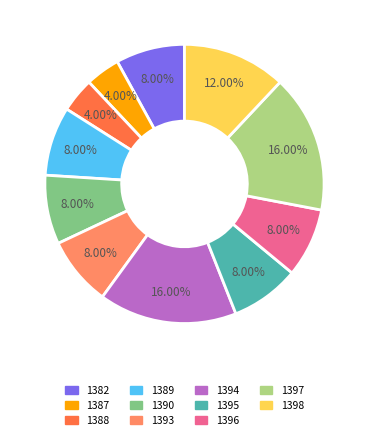

Between 1394 and 1396, which is larger?

1394